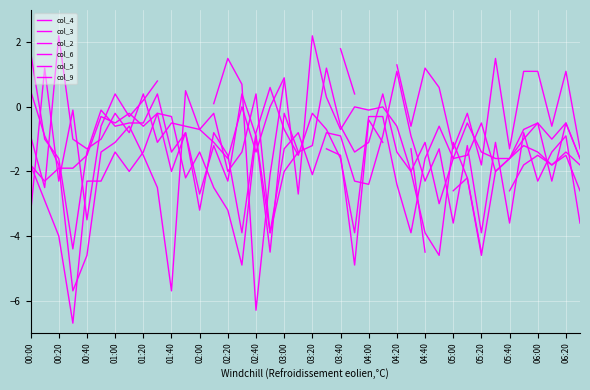

Does the chart display data point markers on the line(s)?

No